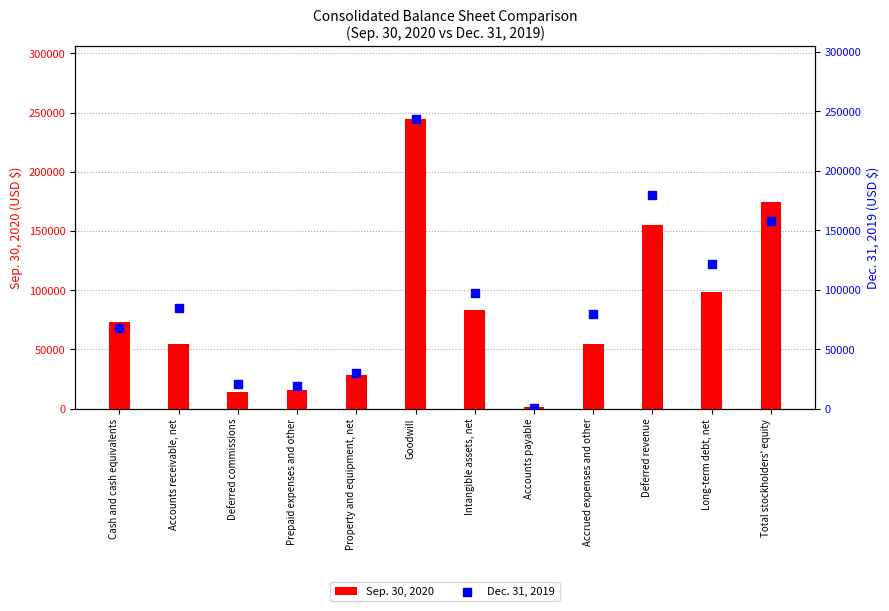

What are all the series names shown in the legend?

Sep. 30, 2020, Dec. 31, 2019